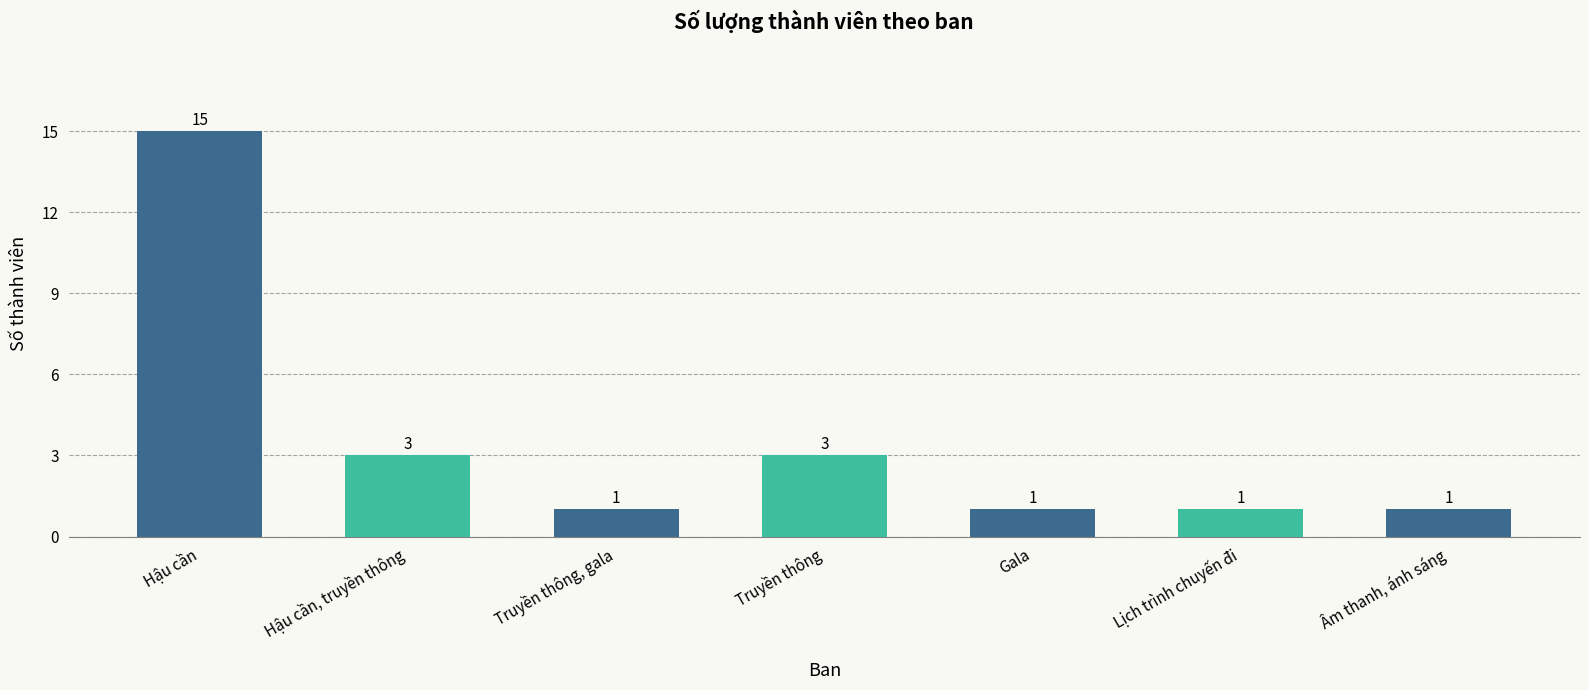

The value at Truyền thông is 3. True or false?

True